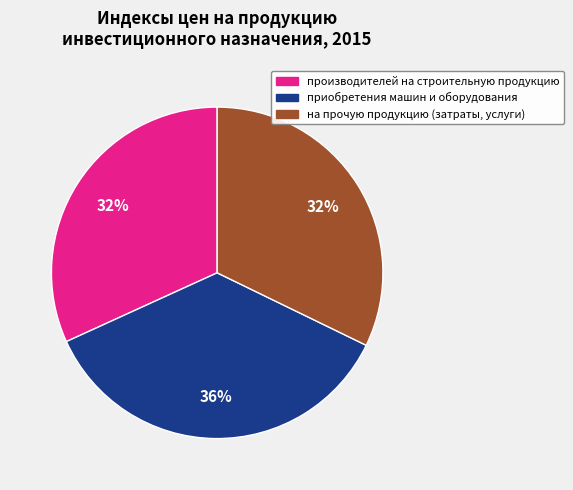

Is приобретения машин и оборудования the majority of the pie?

No